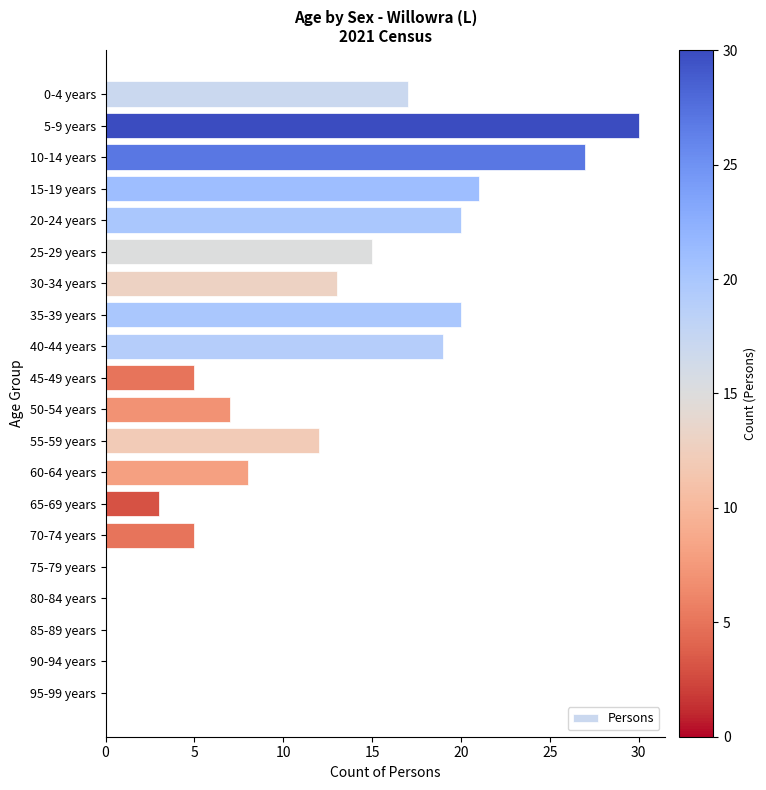

Are the bars horizontal?

Yes